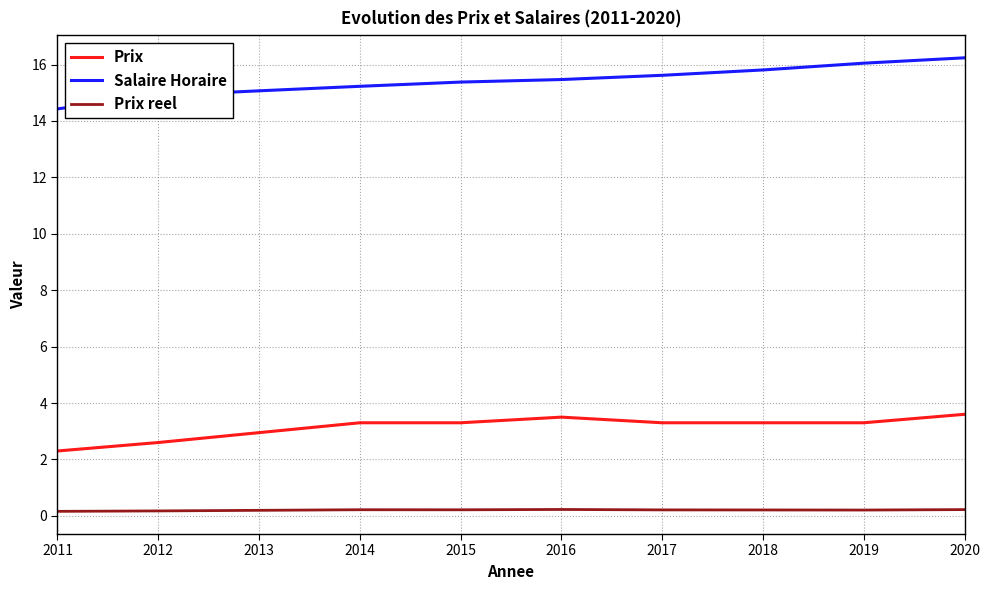

What is the difference between the highest and lowest values at 2017?

15.4